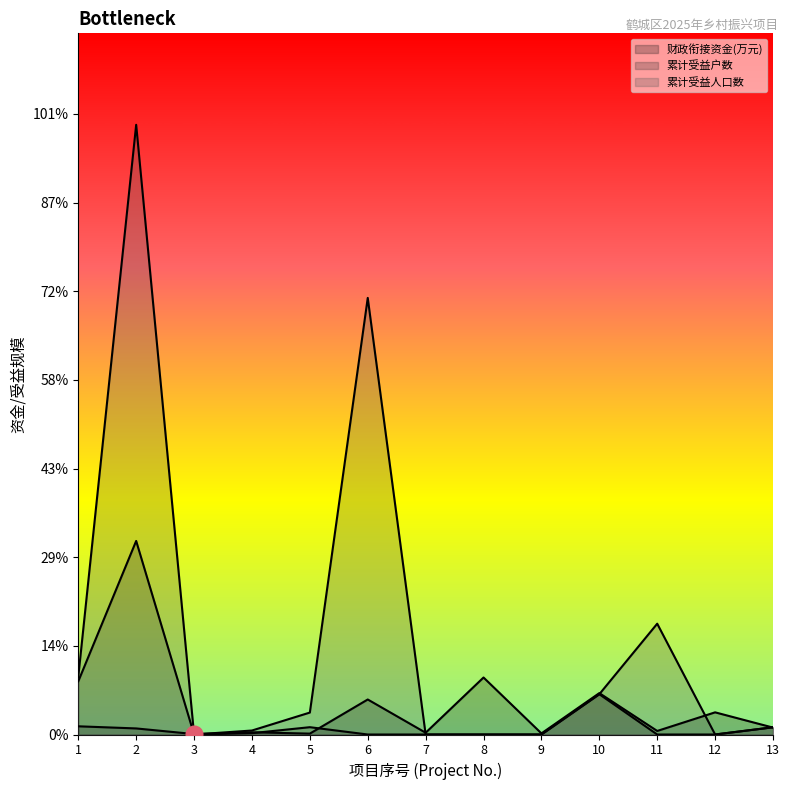

At 7, list the series in order from largest to smallest.

财政衔接资金(万元), 累计受益户数, 累计受益人口数